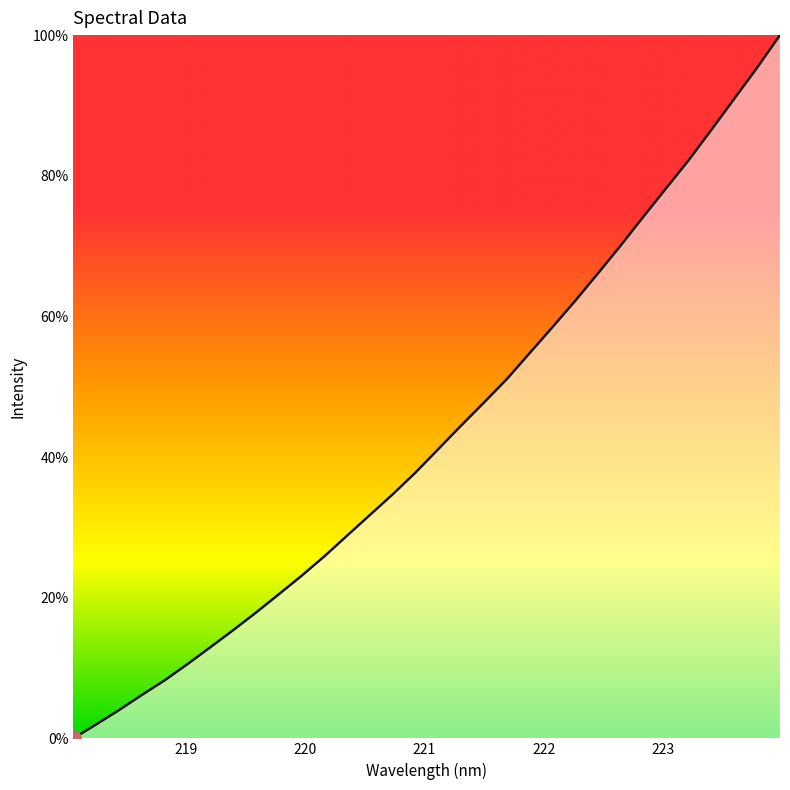

What is the greatest value displayed?

100.0